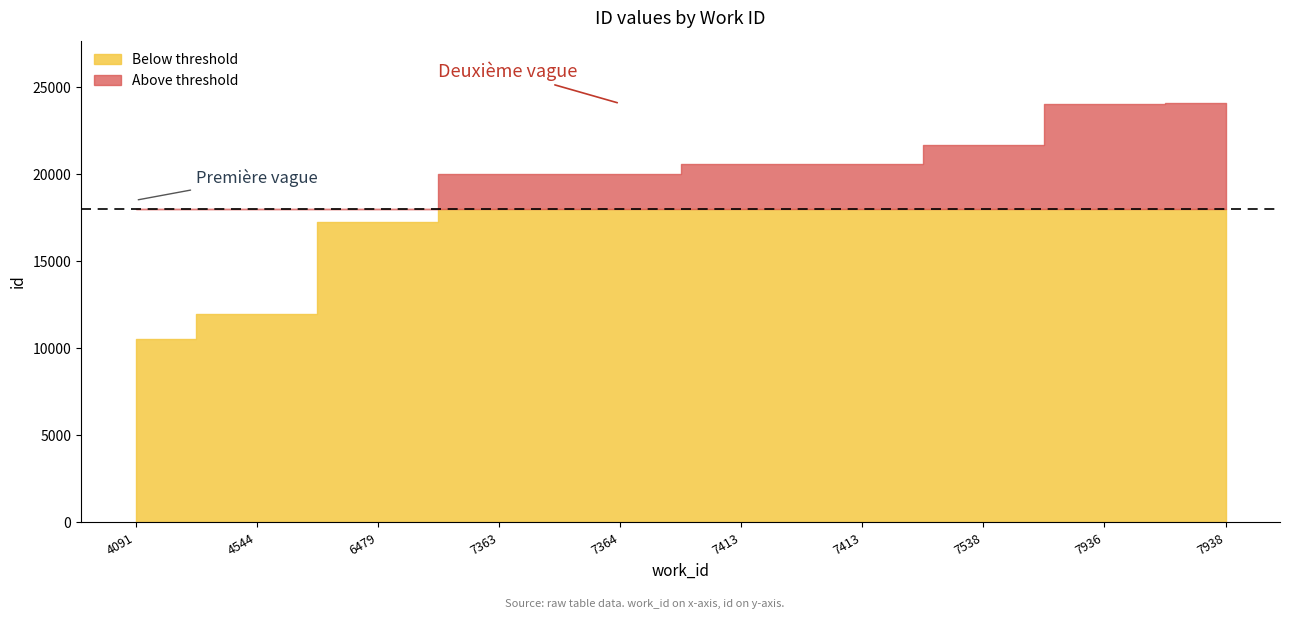

True or false: the data has more than 0 interior local peaks.

False